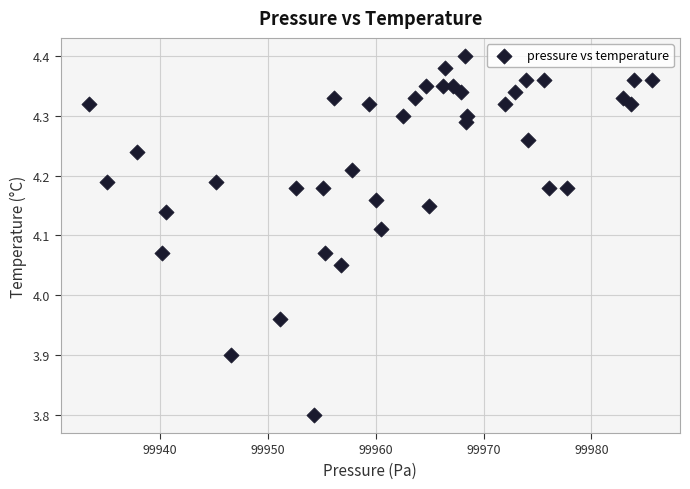

What is the range of Y values (max minus min)?

0.6